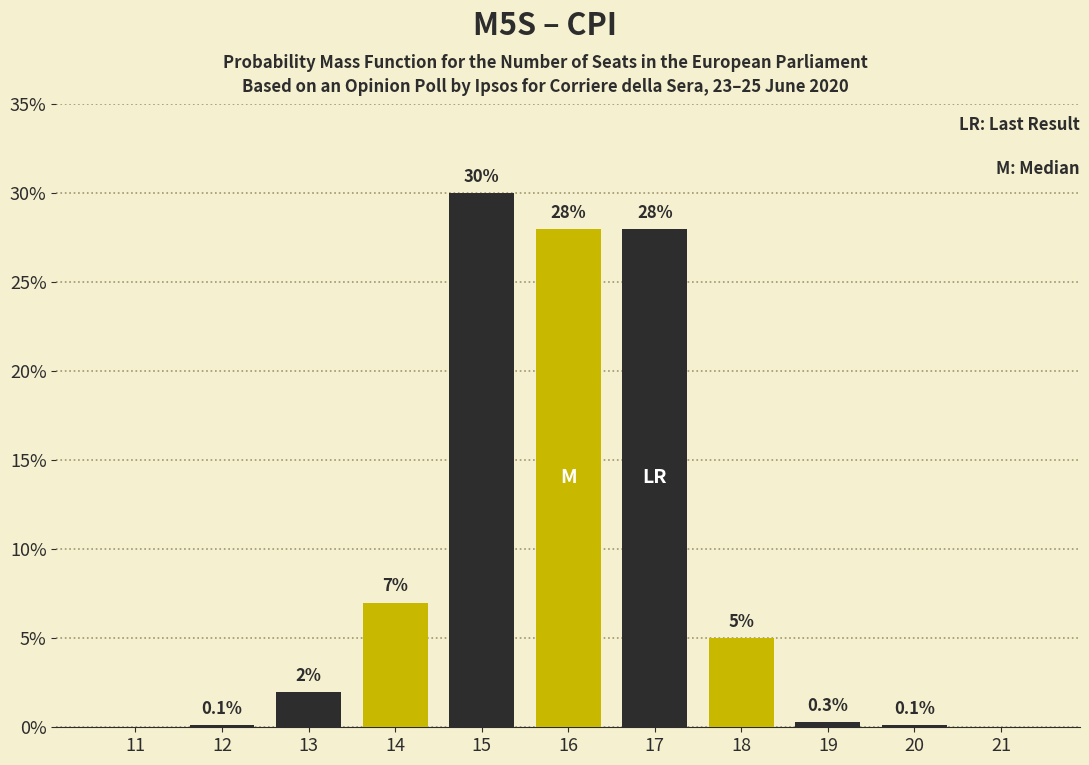

Reading left to right, list all the values displayed in this chart.

11=0.0	12=0.1	13=2.0	14=7.0	15=30.0	16=28.0	17=28.0	18=5.0	19=0.3	20=0.1	21=0.0